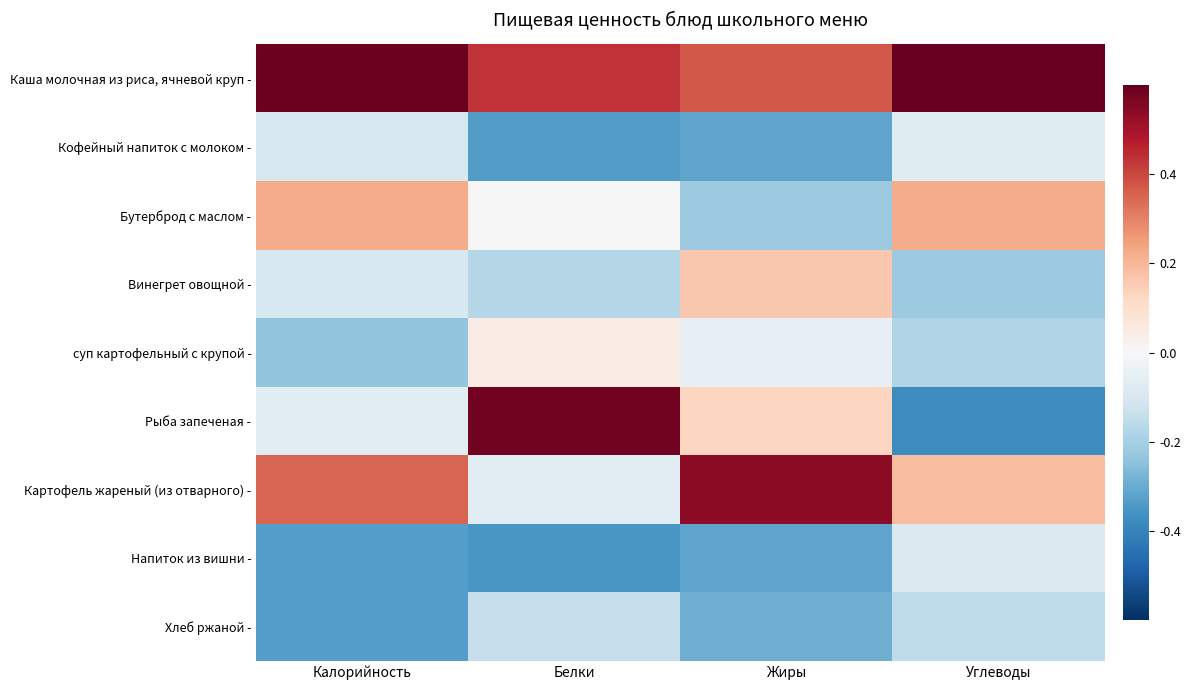

At Жиры, list the series in order from smallest to largest.

Кофейный напиток с молоком -, Напиток из вишни -, Хлеб ржаной -, Бутерброд с маслом -, суп картофельный с крупой -, Рыба запеченая -, Винегрет овощной -, Каша молочная из риса, ячневой круп -, Картофель жареный (из отварного) -